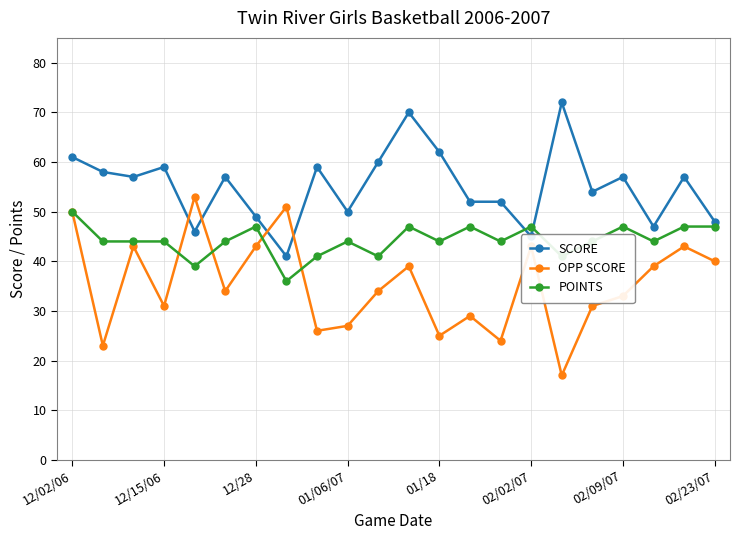

In OPP SCORE, how many points are lower than both neighbors (excluding endpoints)?

7